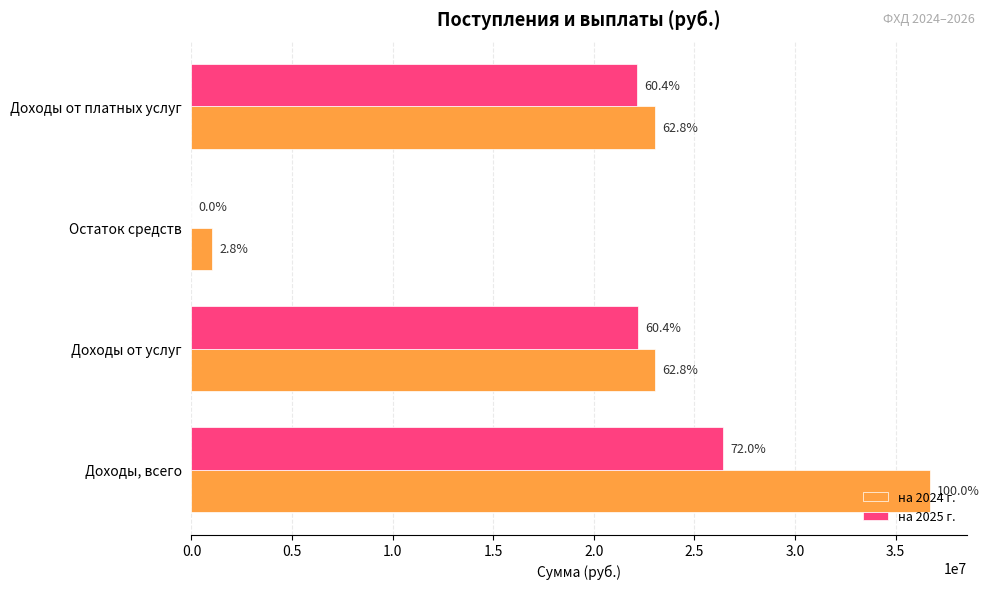

What is the highest value of the на 2024 г. series?

36696094.7